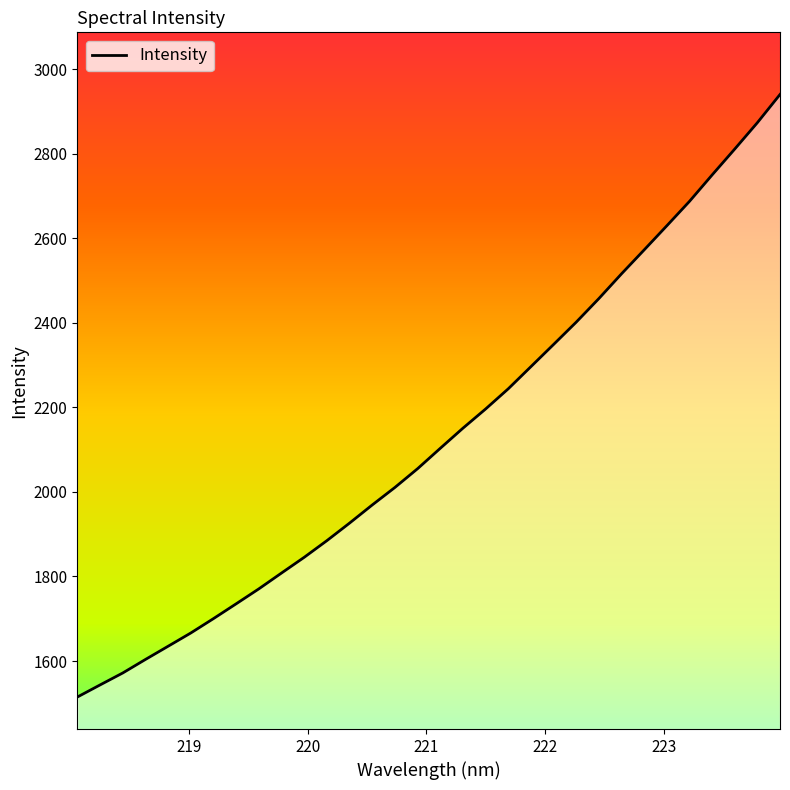

Reading left to right, extract all data points from this chart.

1514.9	1543.5	1571.8	1603.8	1635.0	1666.4	1700.4	1735.4	1770.8	1808.2	1845.4	1884.8	1926.3	1969.2	2010.6	2054.9	2103.1	2150.7	2196.1	2243.8	2296.2	2348.7	2401.5	2457.2	2515.8	2572.3	2629.4	2687.1	2749.6	2810.8	2873.2	2939.9